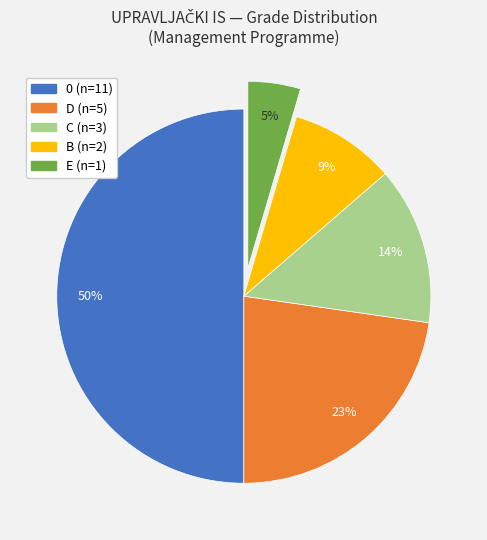

Which slice is the smallest?

E